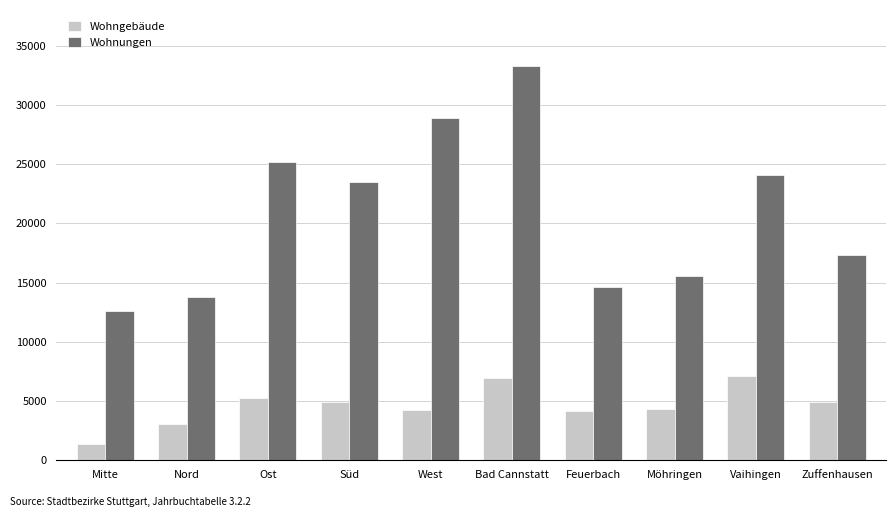

Which category has the highest value across all series?

Bad Cannstatt